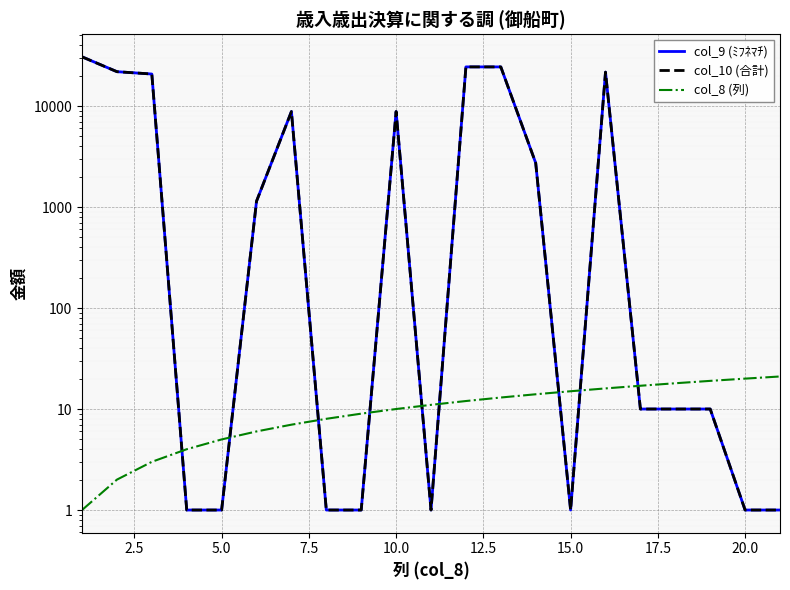

Is this an area chart (filled region under the line)?

No